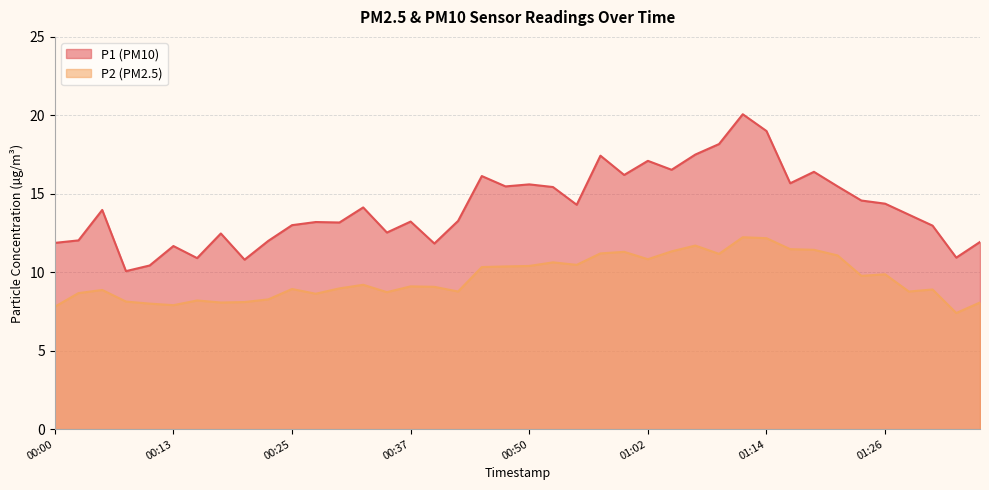

Reading left to right, what are all the values shown in this chart?

P1: 11.9	12.0	14.0	10.1	10.4	11.7	10.9	12.5	10.8	12.0	13.0	13.2	13.2	14.1	12.5	13.2	11.8	13.3	16.1	15.5	15.6	15.4	14.3	17.4	16.2	17.1	16.5	17.5	18.2	20.1	19.0	15.7	16.4	15.5	14.6	14.4	13.7	13.0	10.9	11.9
P2: 7.8	8.7	8.9	8.1	8.0	7.9	8.2	8.1	8.1	8.3	8.9	8.6	9.0	9.2	8.7	9.1	9.1	8.8	10.3	10.4	10.4	10.6	10.5	11.2	11.3	10.8	11.3	11.7	11.2	12.2	12.2	11.5	11.4	11.1	9.8	9.9	8.8	8.9	7.4	8.1